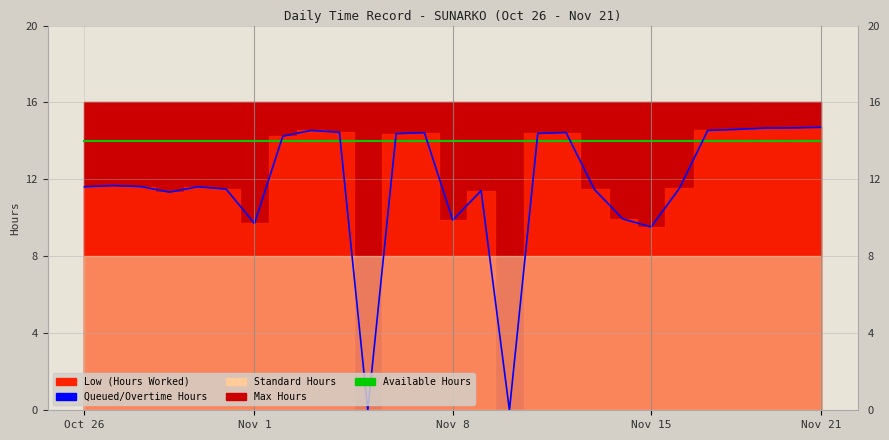

At how many categories does at least one series exceed 1?

27